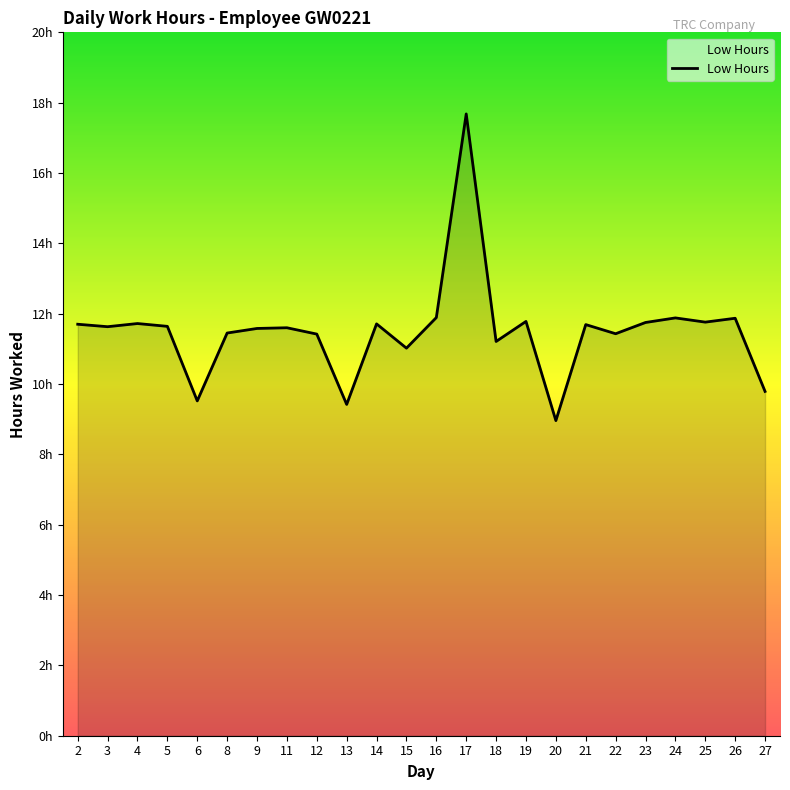

Approximately how many times larger is the value at 3 compared to 11?

1.0